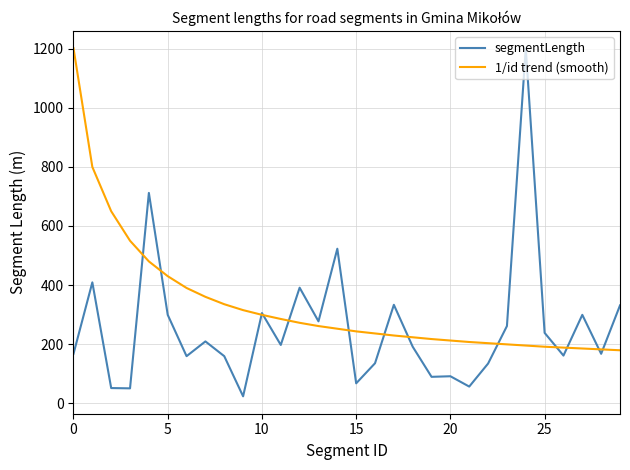

Which series has the widest spread of values?

segmentLength